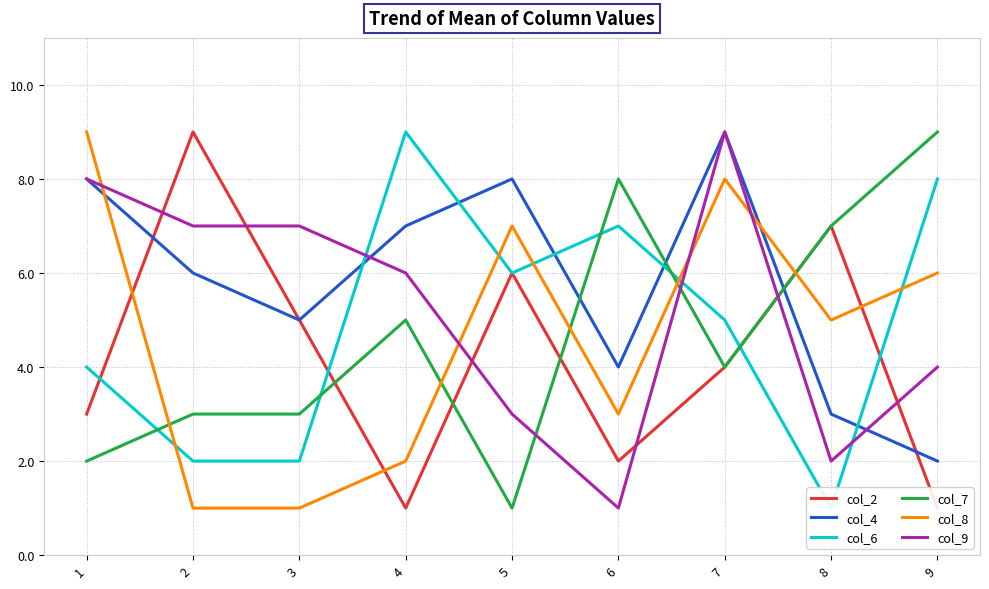

What is the difference between the col_4 values at 4 and 6?

3